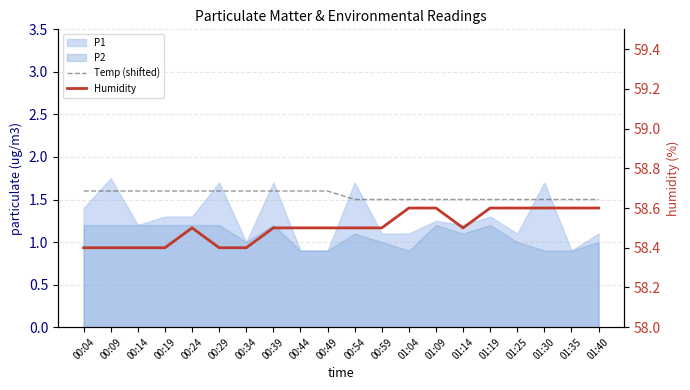

Which has a higher value, 00:49 or 00:34?

00:49